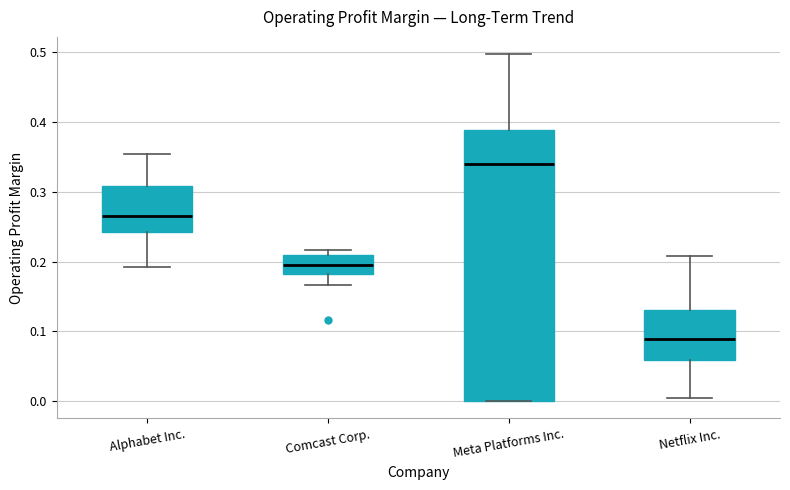

Reading left to right, read every box against the y-axis: the position of its median line, the range the box covers, and the ends of its whiskers. The values are not printed on the chart, so give them approximately, as read against the axis.

Alphabet Inc.: median 0.26, box 0.24 to 0.31, whiskers 0.19 to 0.35
Comcast Corp.: median 0.19, box 0.18 to 0.21, whiskers 0.17 to 0.22
Meta Platforms Inc.: median 0.34, box 0.00 to 0.39, whiskers 0.00 to 0.50
Netflix Inc.: median 0.09, box 0.06 to 0.13, whiskers 0.00 to 0.21